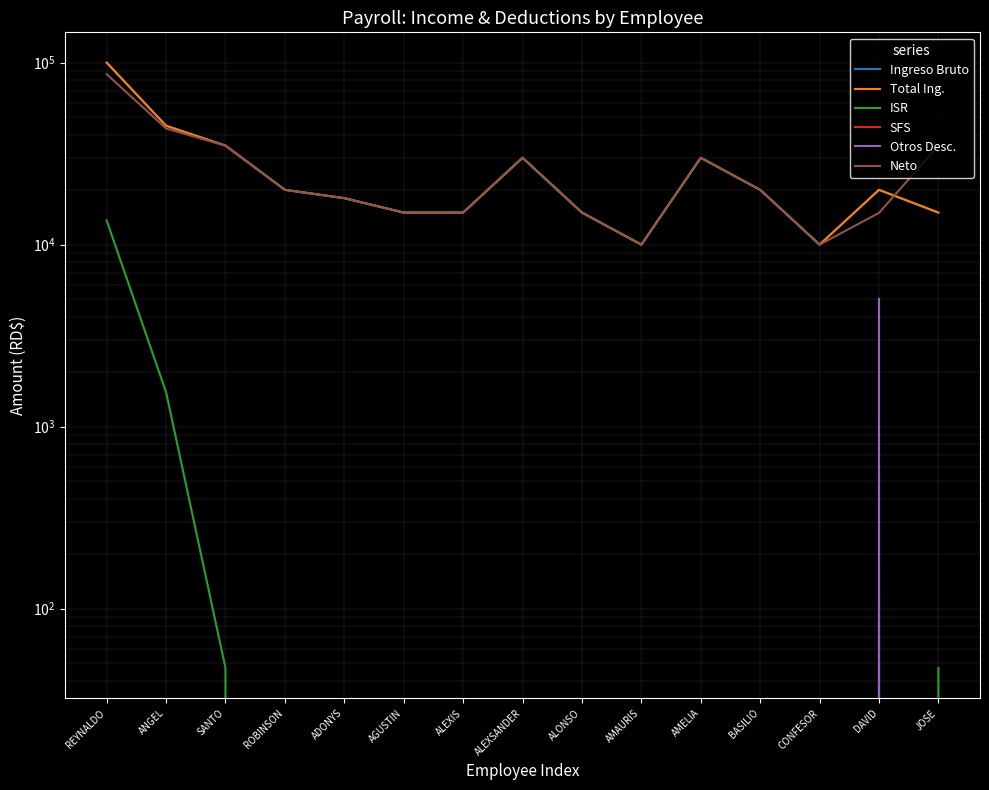

Where do ISR and Otros Desc. first cross each other?

DAVID and JOSE